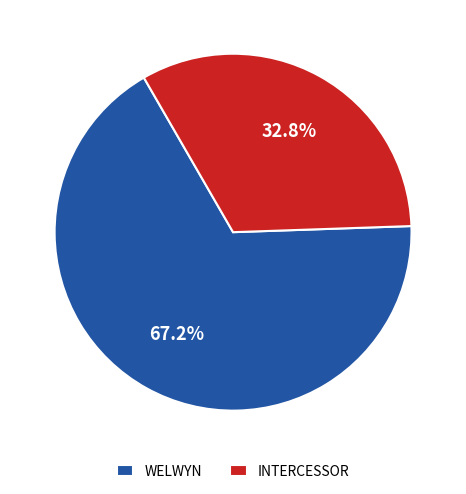

Is the sum of WELWYN and INTERCESSOR greater than half?

Yes